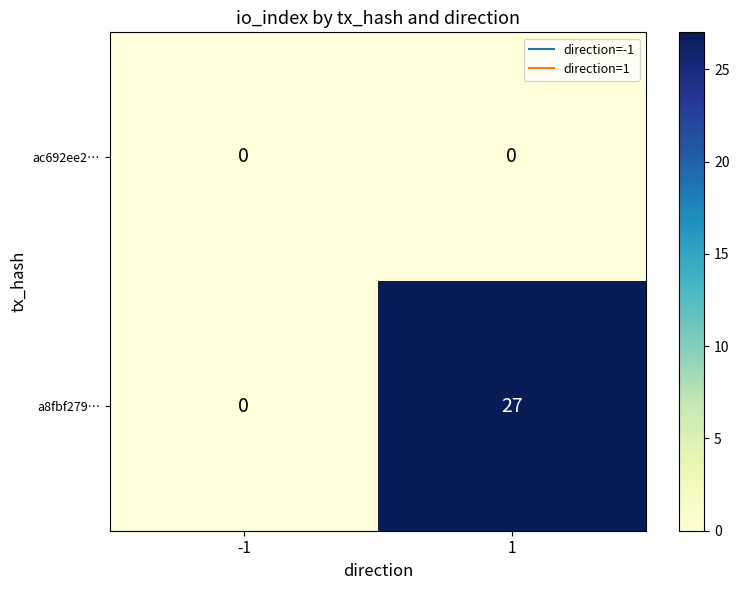

At how many categories does at least one series exceed 2?

1